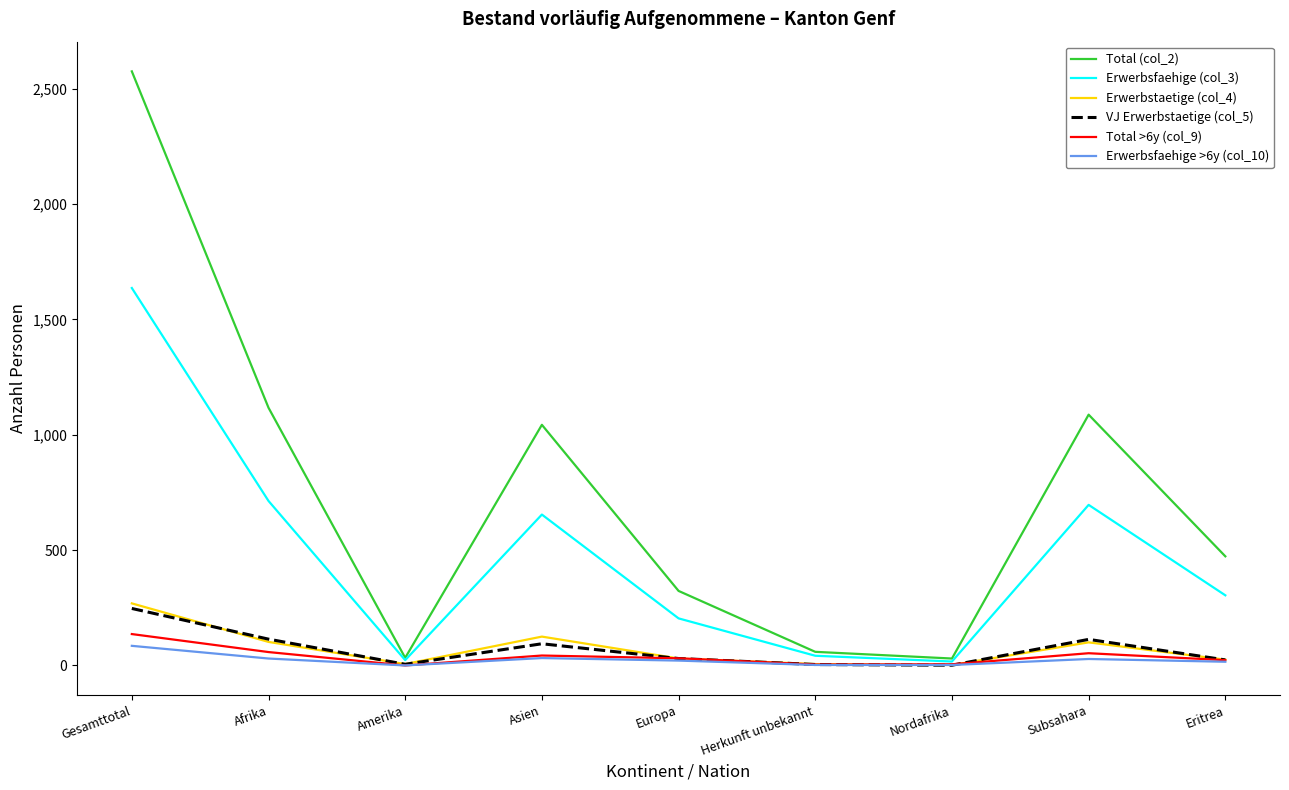

What is the greatest value displayed?

2575